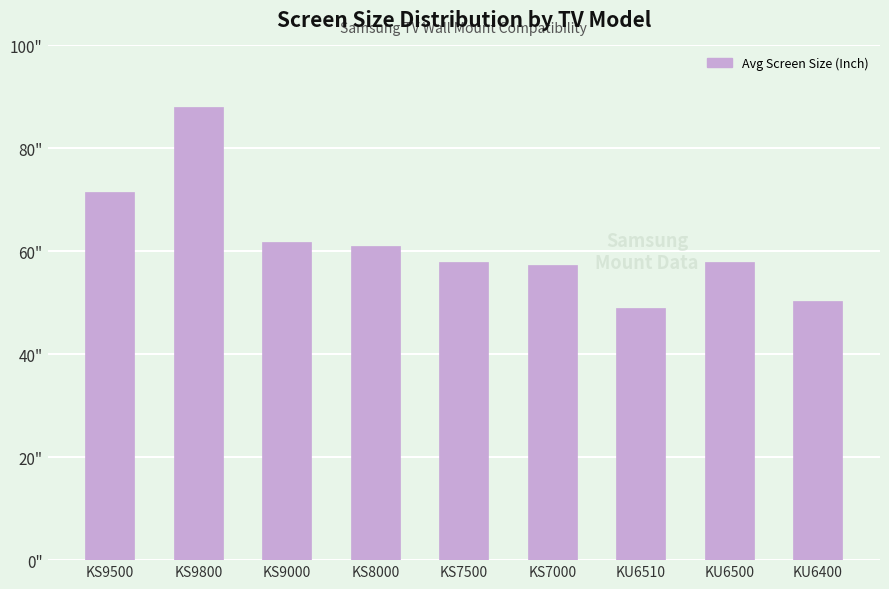

What is the difference between the values at KS9500 and KS8000?

10.5